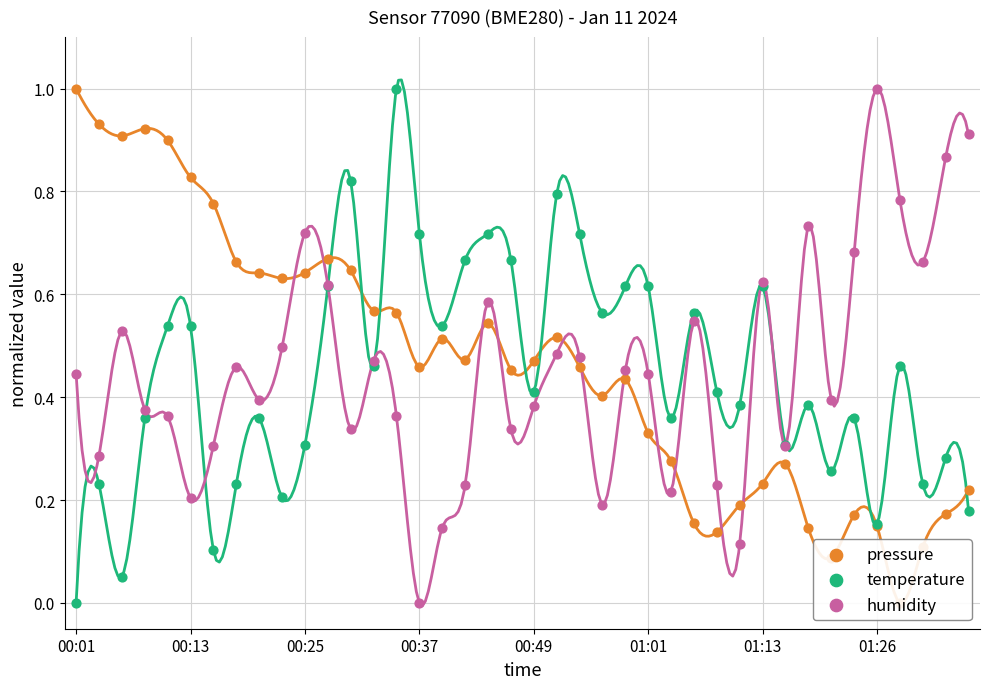

At how many categories does at least one series exceed 0?

40